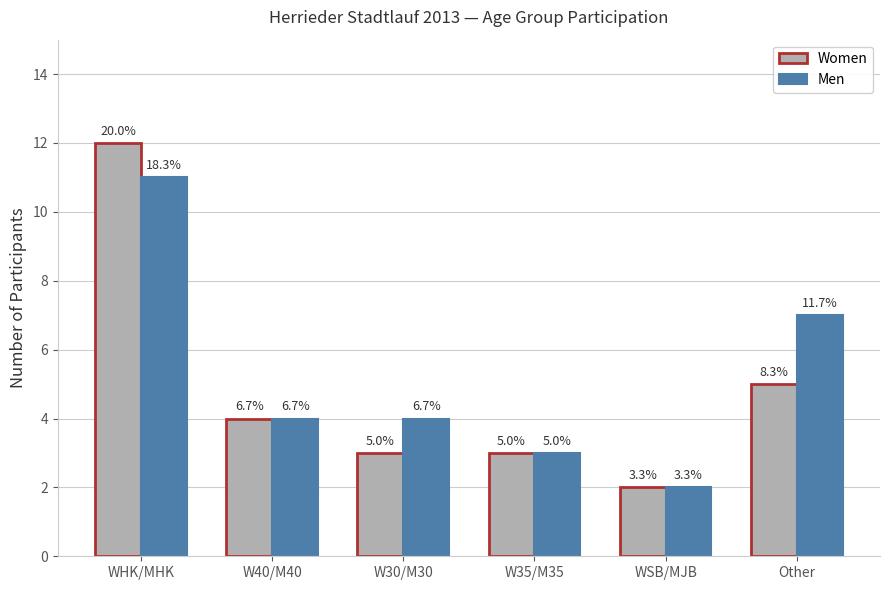

List the series in order of their overall mean, lowest first.

Women, Men